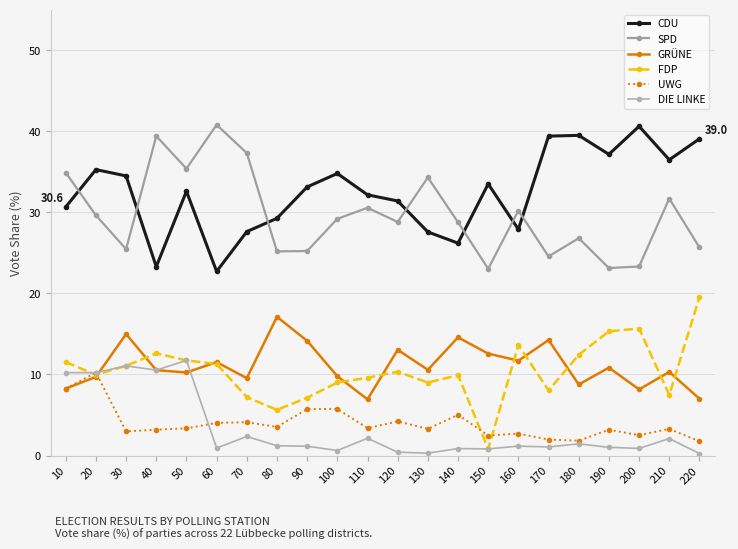

Rank the categories by SPD value from highest to lowest.

60, 40, 70, 50, 10, 130, 210, 110, 160, 20, 100, 120, 140, 180, 220, 30, 90, 80, 170, 200, 190, 150